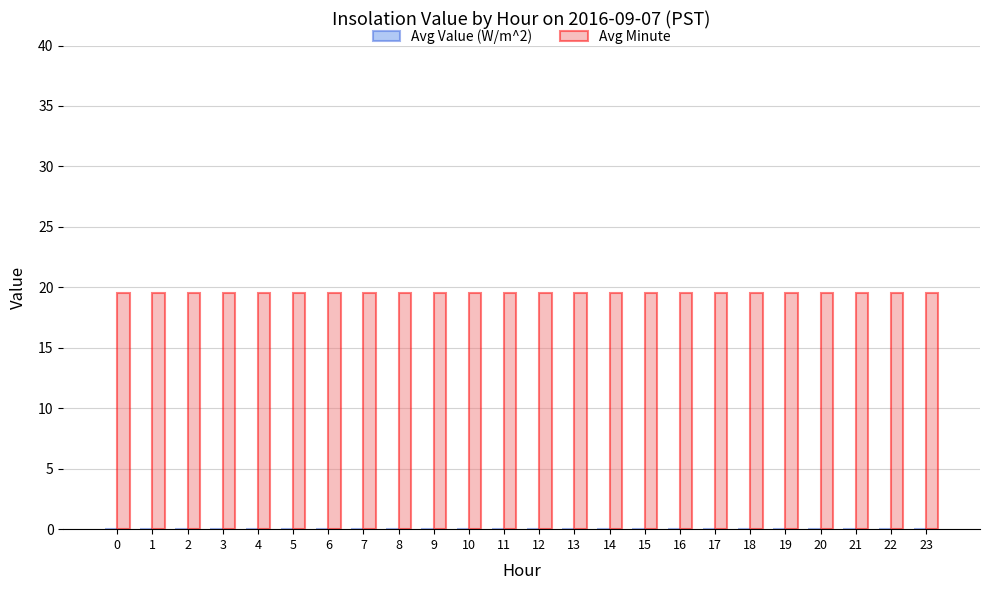

What is the spread (max minus min) of values at 10?

19.5